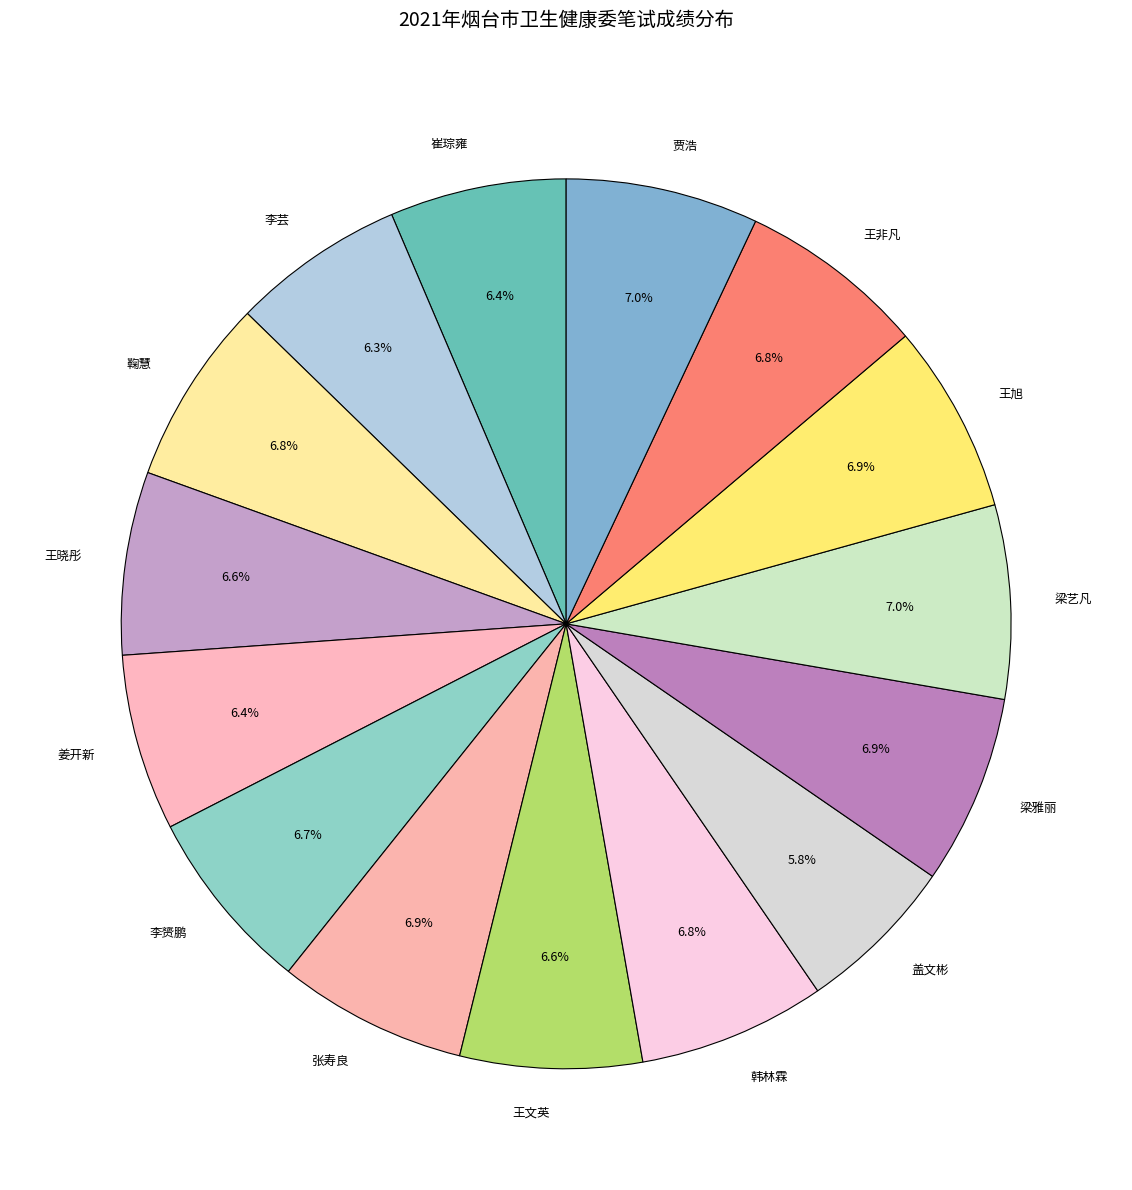

Does 李赟鹏 represent more than half of the total?

No